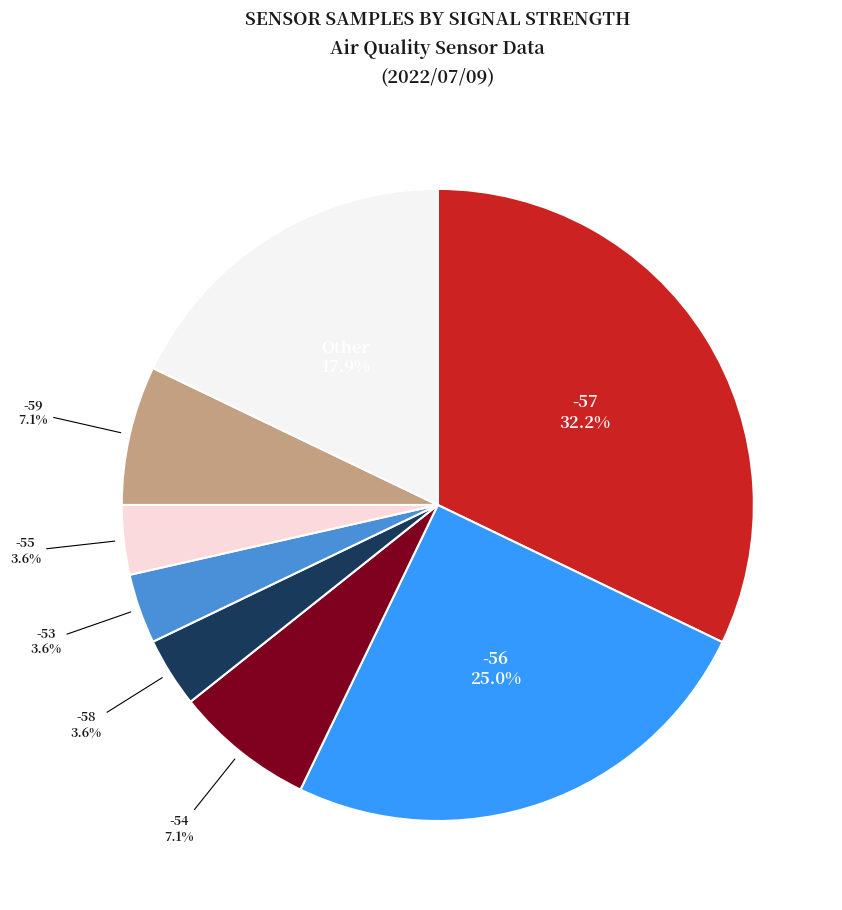

Is there a majority slice in this chart?

No